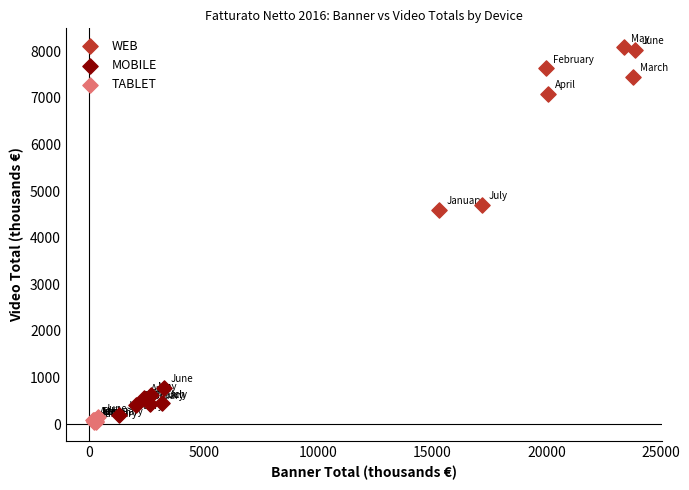

Which series reaches the maximum Y coordinate?

WEB